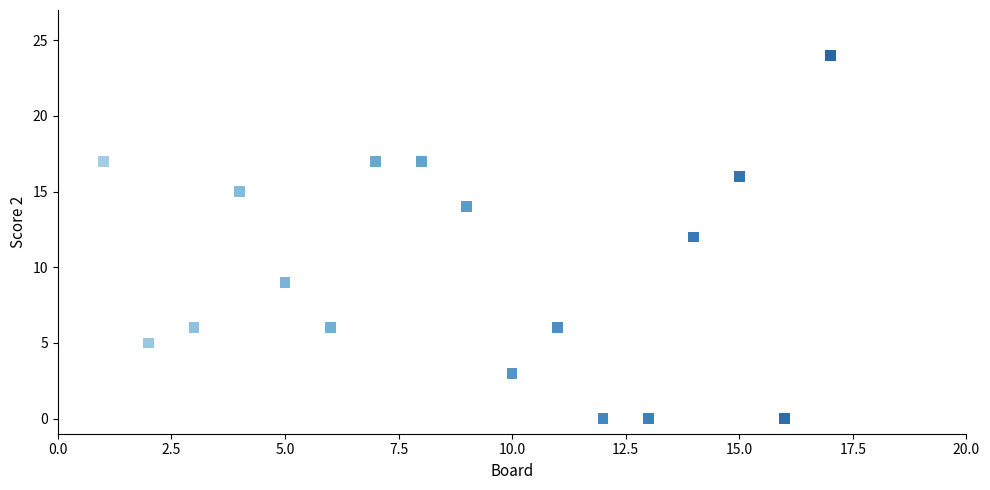

What is the range of Y values (max minus min)?

24